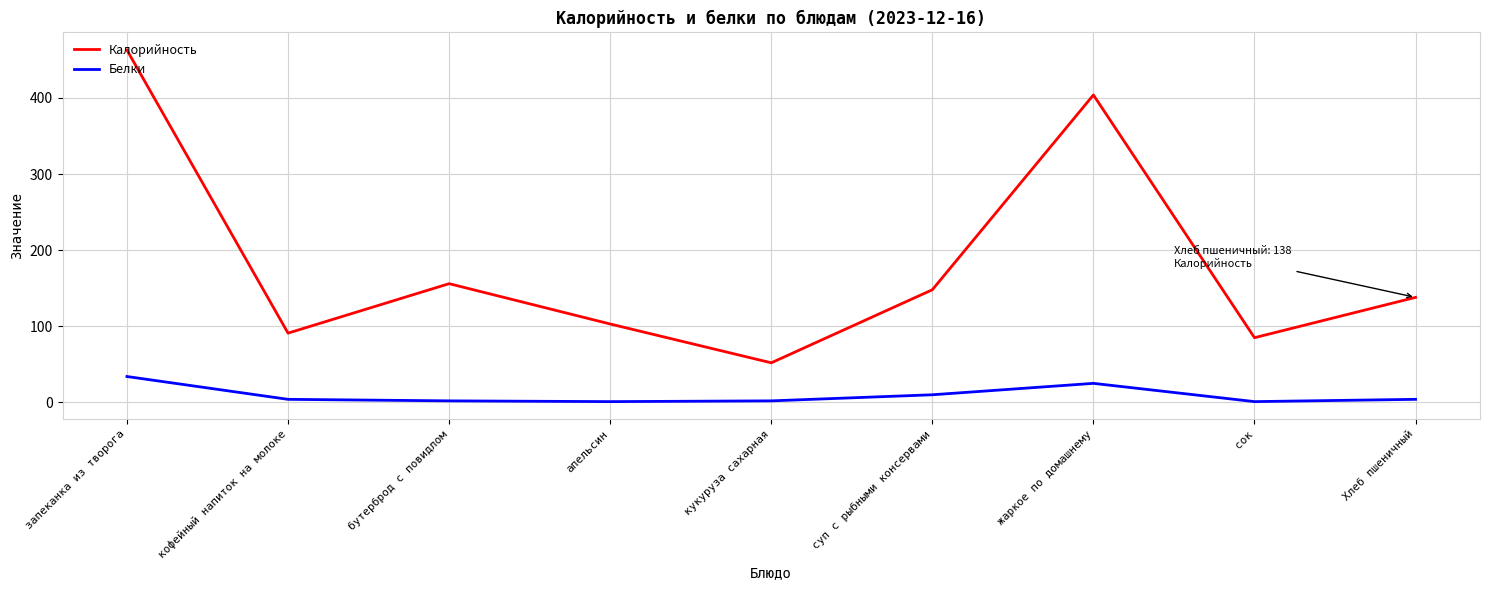

In Калорийность, how many points are higher than both neighbors (excluding endpoints)?

2